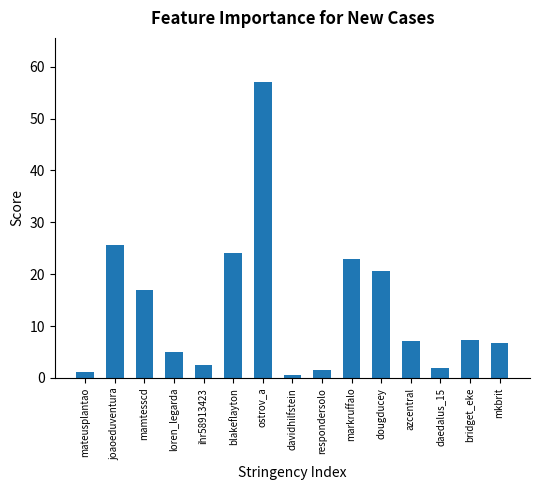

What value does the data have at mkbrit?

6.7